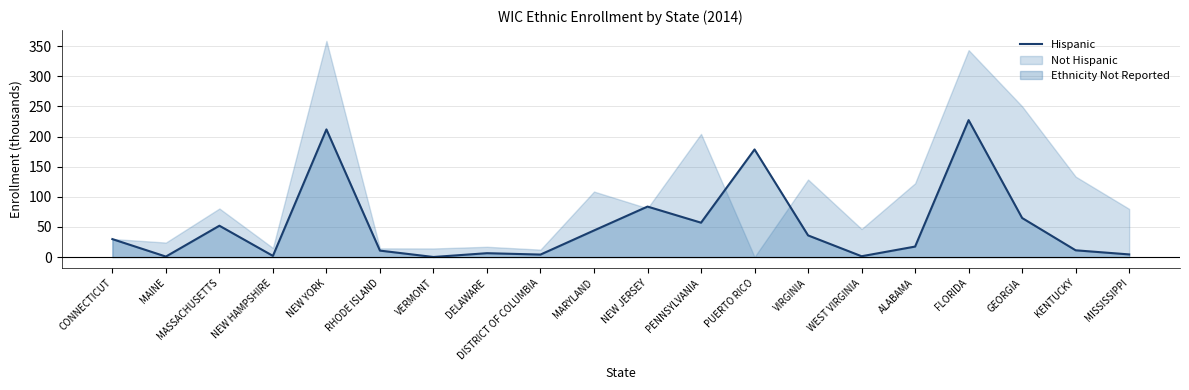

What is the minimum value shown in the chart?

0.2